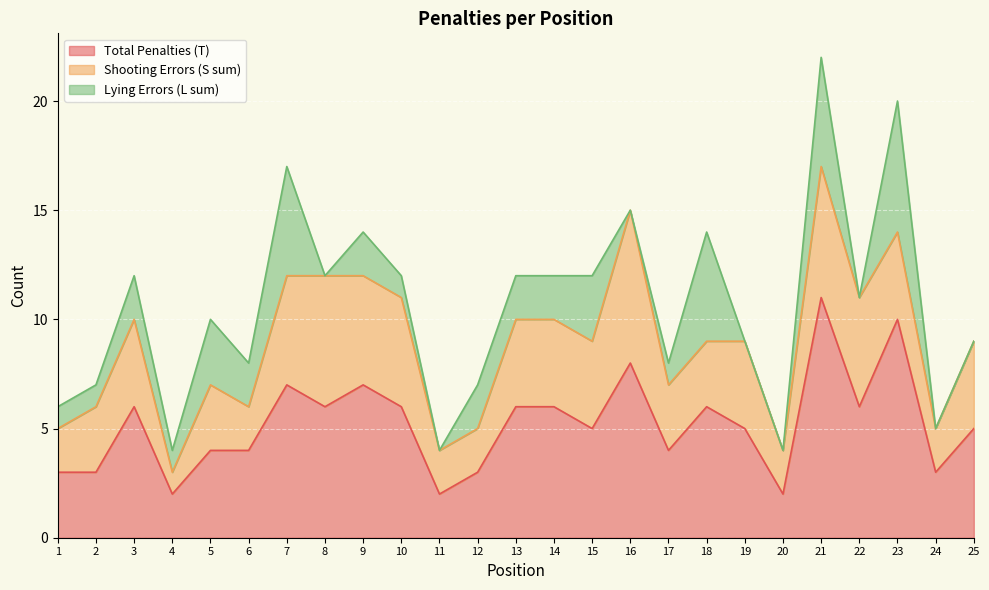

At which category is the sum across all series the highest?

21